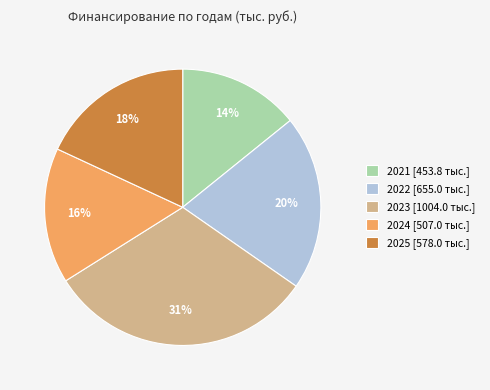

Which has a higher value, 2021 [453.8 тыс.] or 2023 [1004.0 тыс.]?

2023 [1004.0 тыс.]